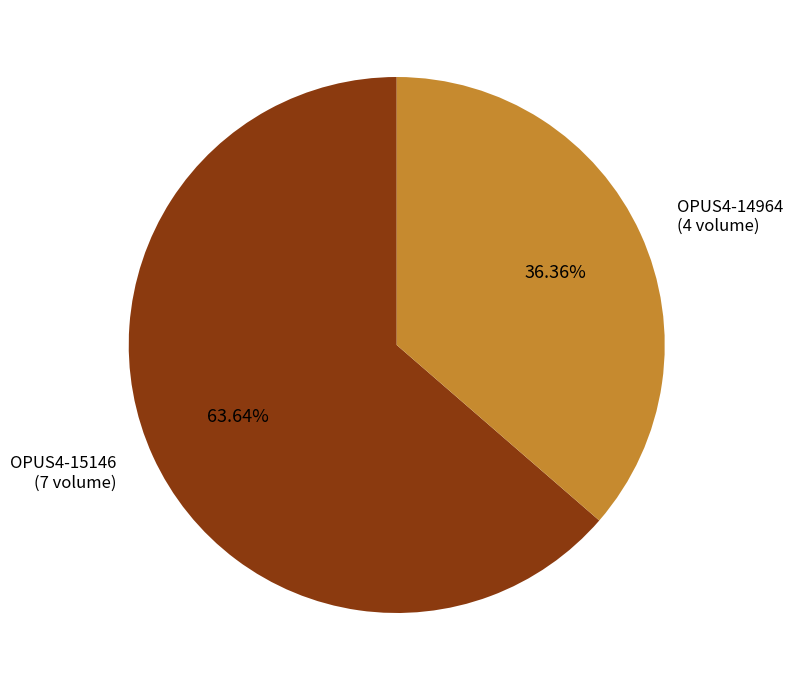

What is the ratio of the value at OPUS4-14964 to the value at OPUS4-15146?

0.6